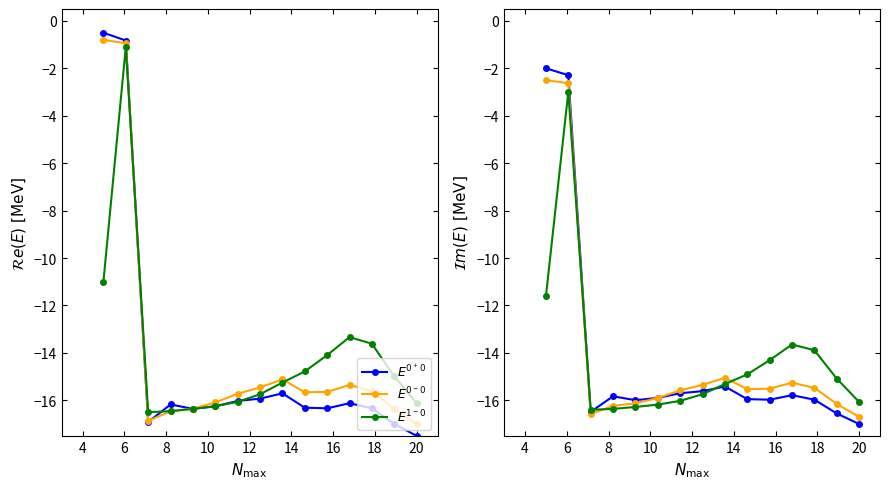

True or false: $E^{0^+0}$ and $E^{1^-0}$ cross at least once.

True